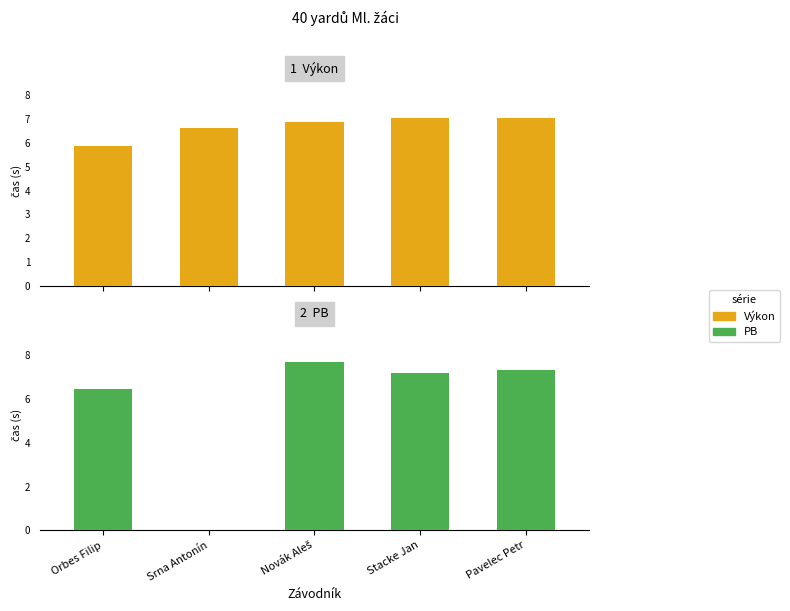

What is the difference between the highest and lowest values at Orbes Filip?

0.6